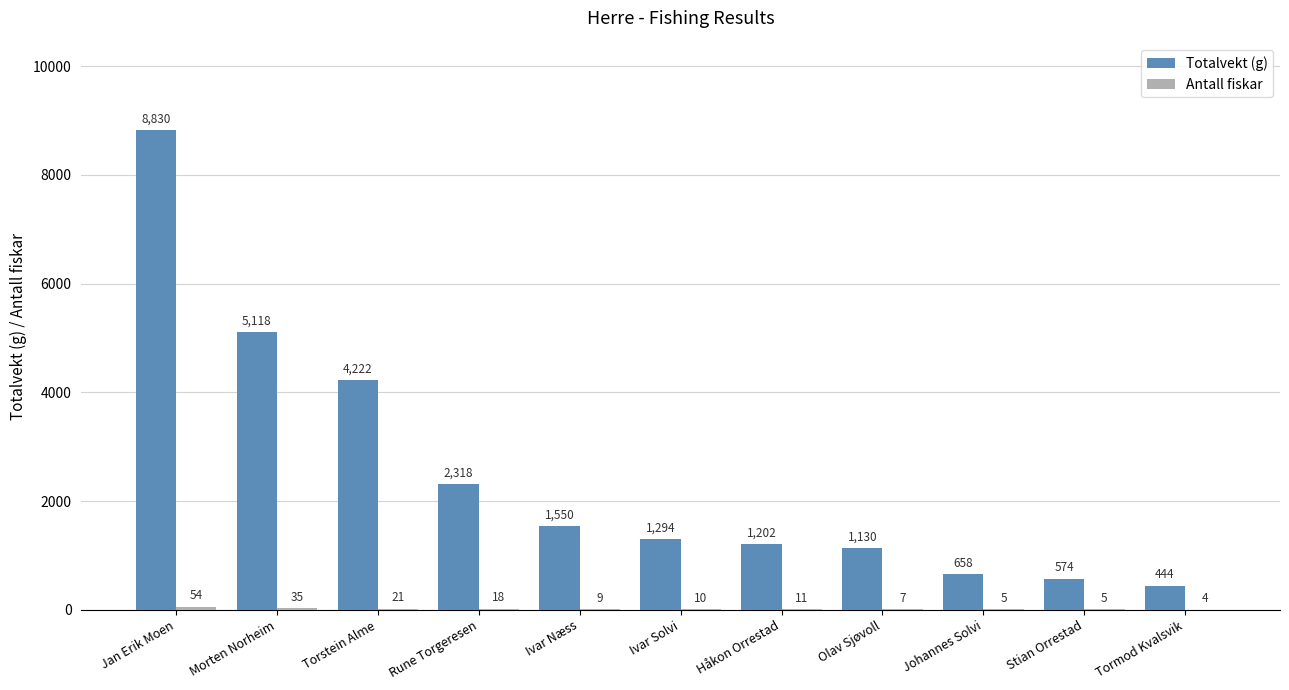

Which series has the largest total across all categories?

Totalvekt (g)